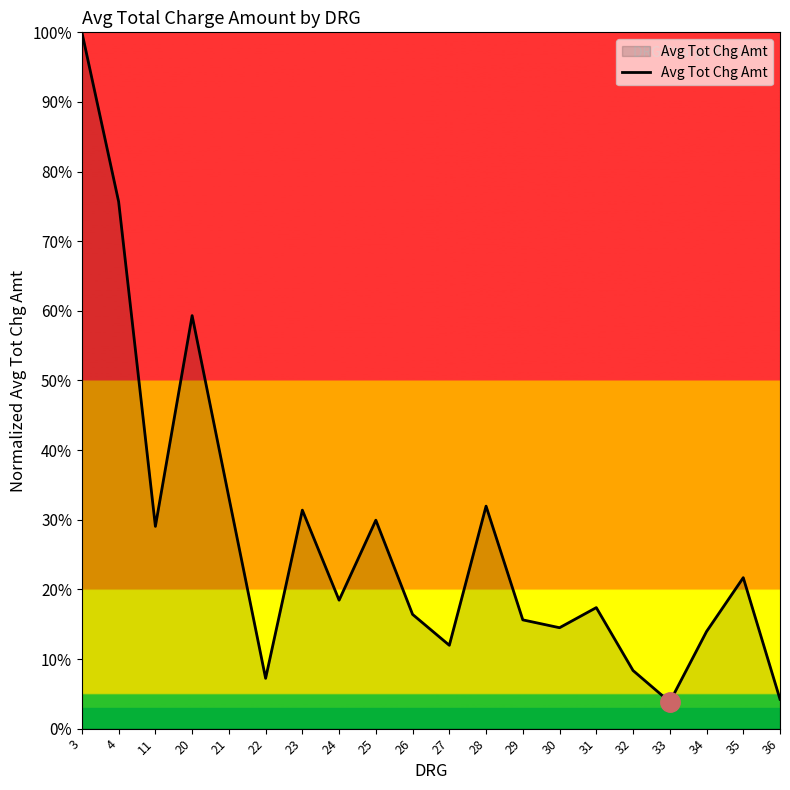

At which category does the data reach its first local valley?

11